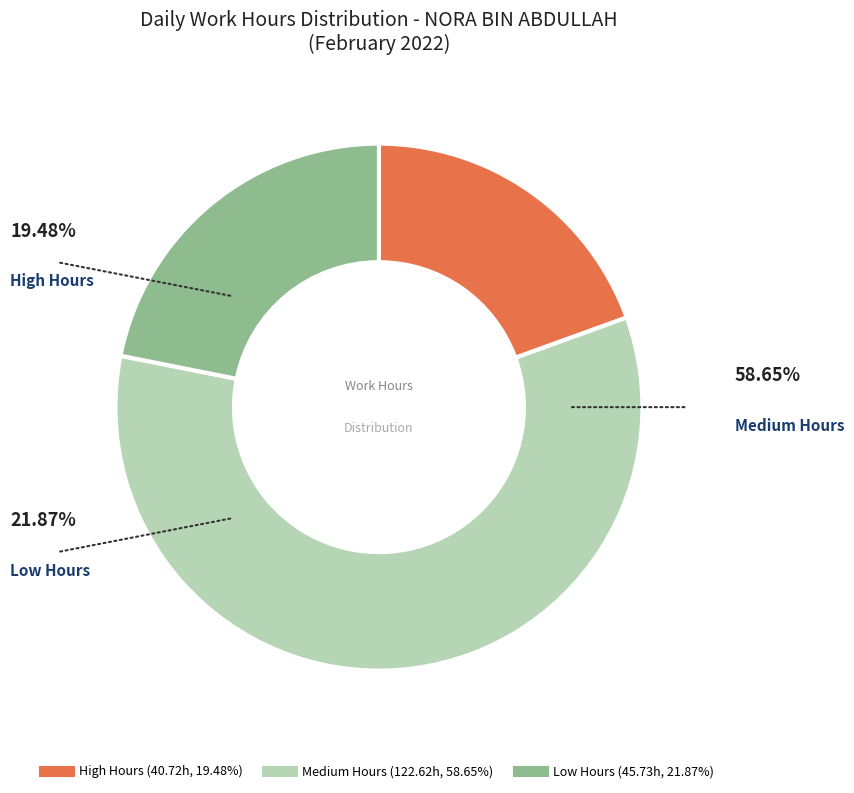

Is there a majority slice in this chart?

Yes